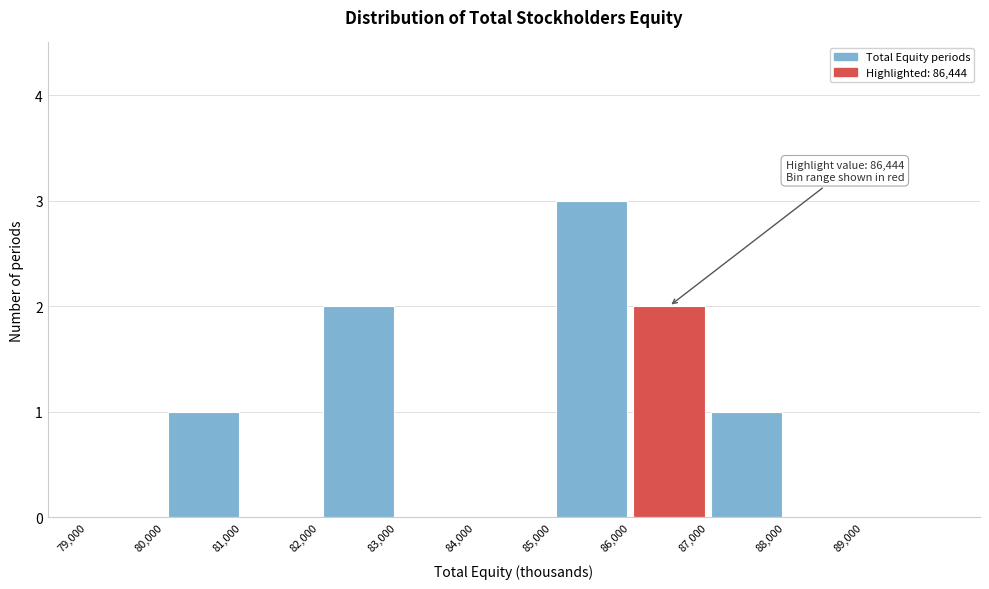

Which range on the x-axis has the tallest bar?

85000 to 86000